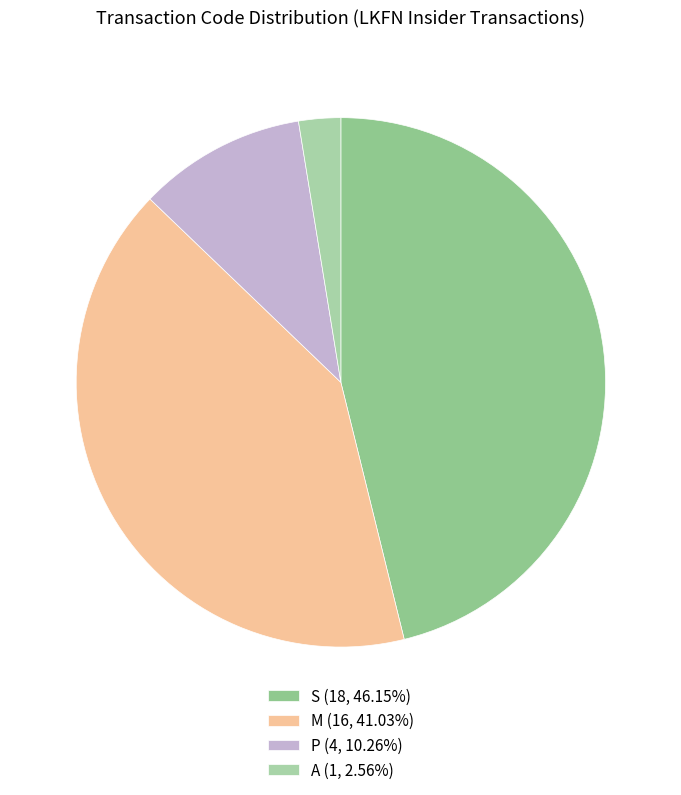

Rank the categories by value from lowest to highest.

A, P, M, S